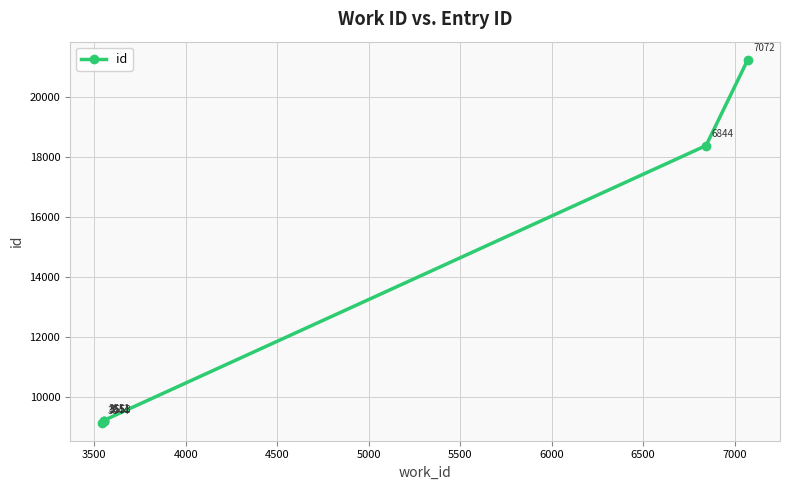

Is it true that the value at 3500 is 9191?

True